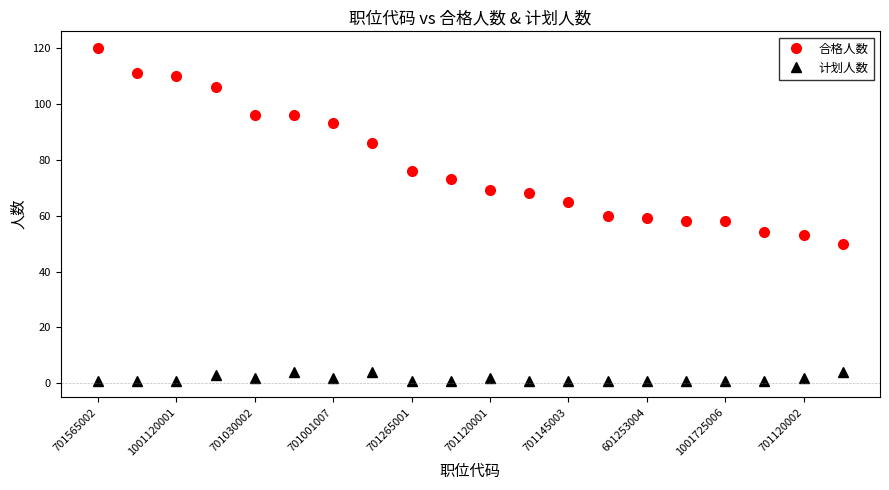

True or false: 合格人数 and 计划人数 cross at least once.

False